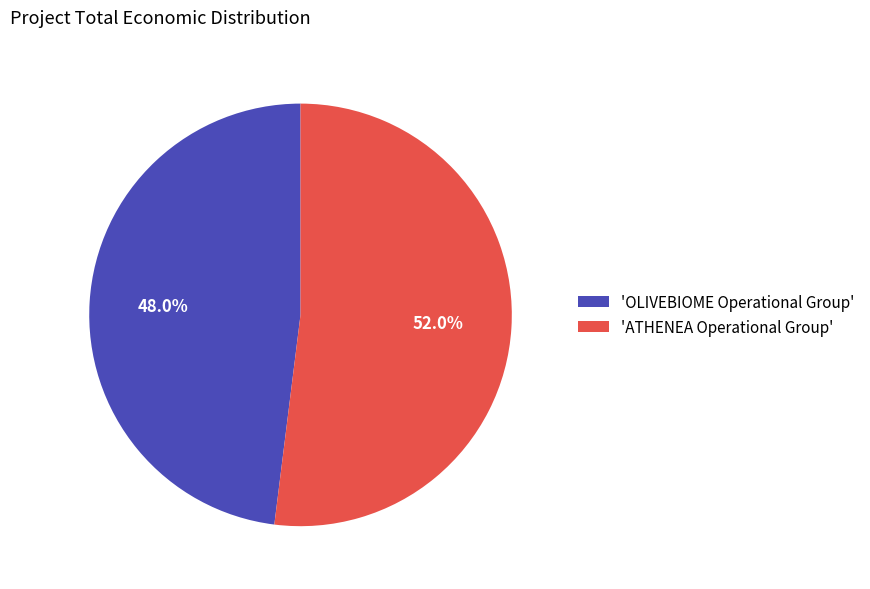

What percentage is NOT represented by 'ATHENEA Operational Group'?

48.0%